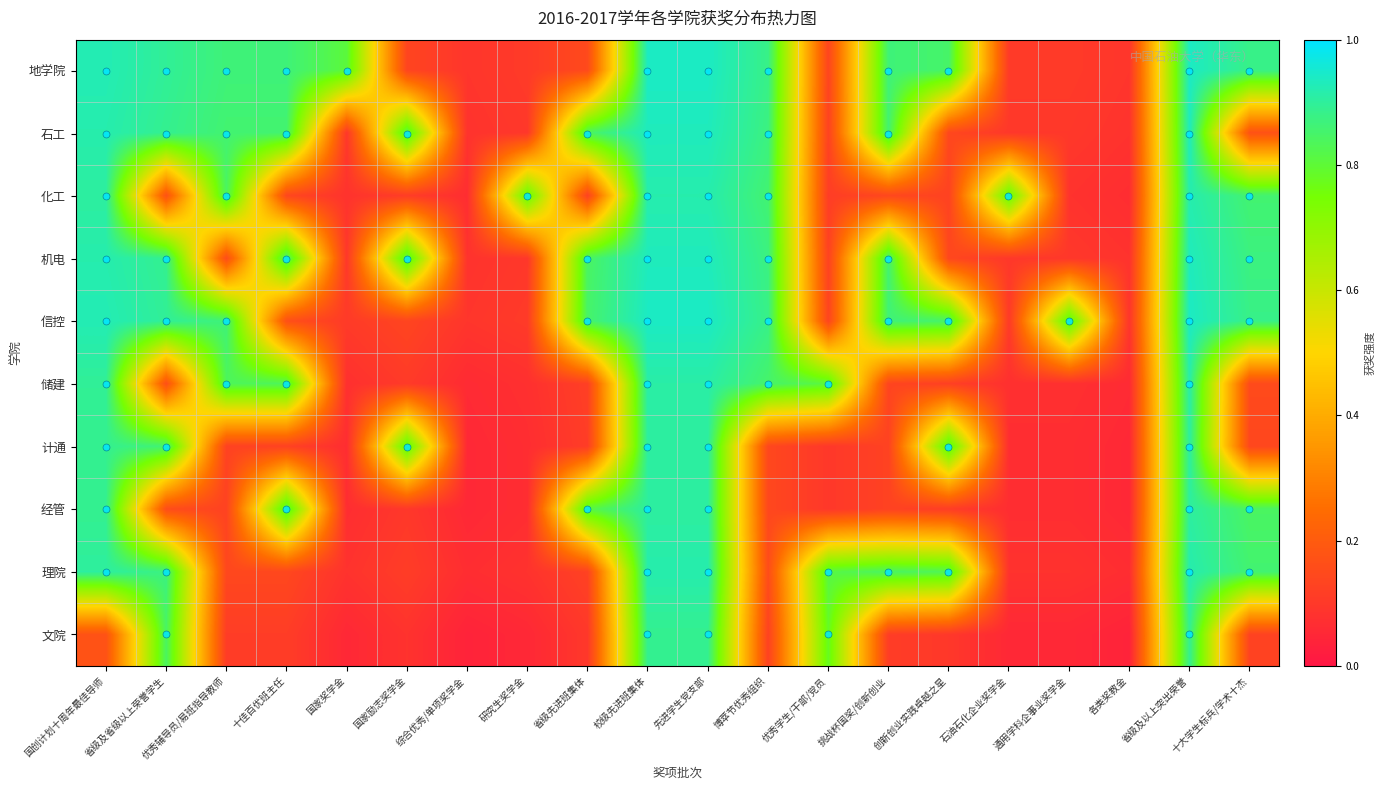

At which category is the sum across all series the highest?

校级先进班集体